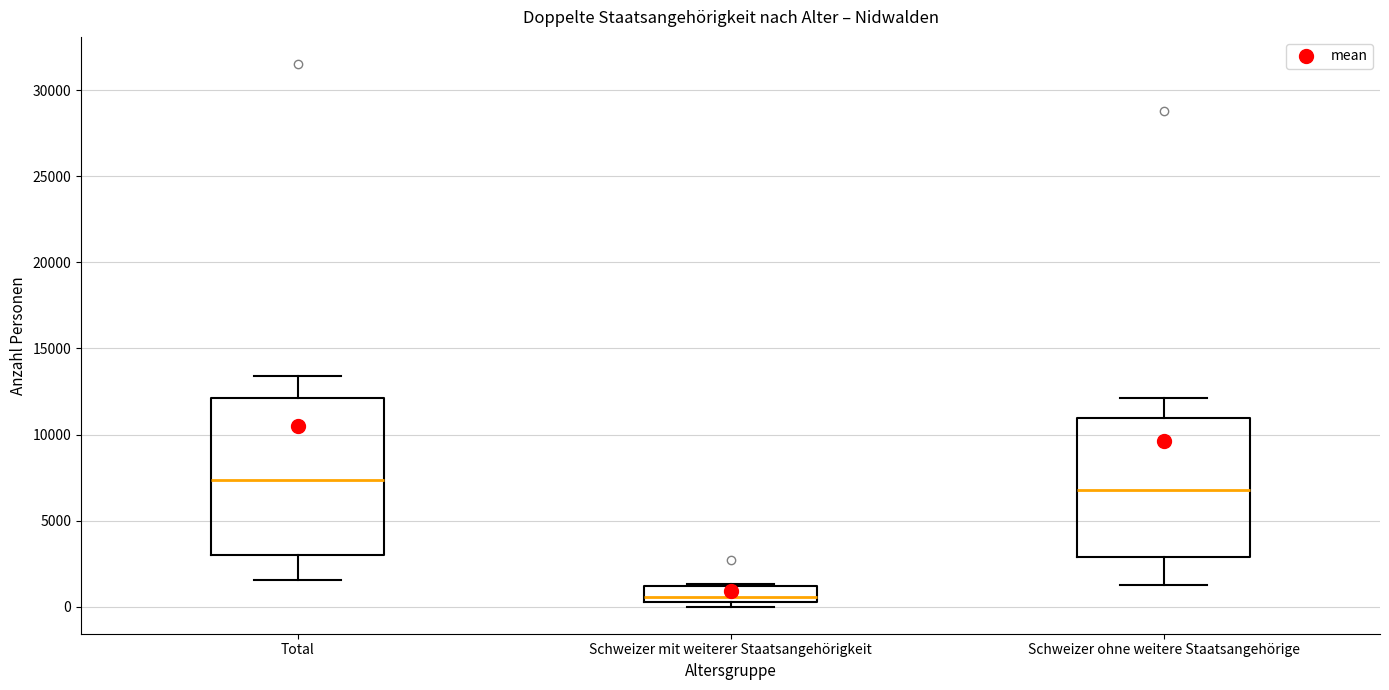

Where is the upper edge of the box for Schweizer mit weiterer Staatsangehörigkeit on the y-axis? The values are not printed on the chart, so give them approximately, as read against the axis.

1000